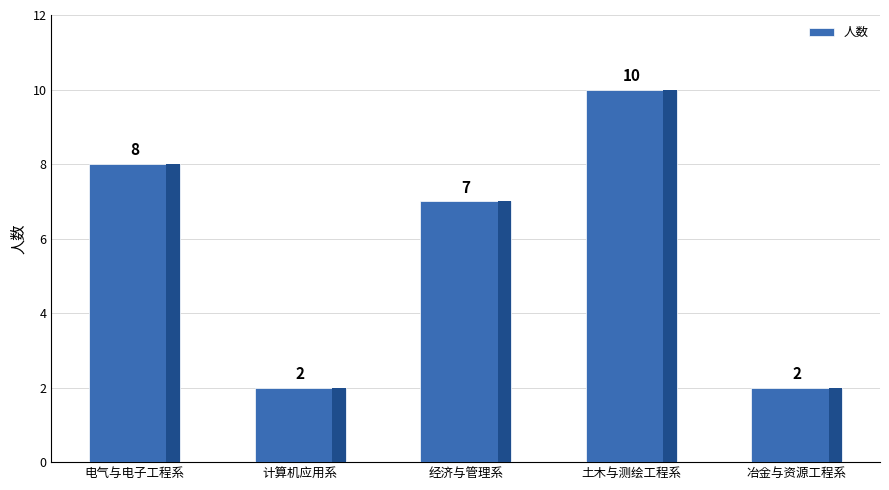

What is the average value?

6